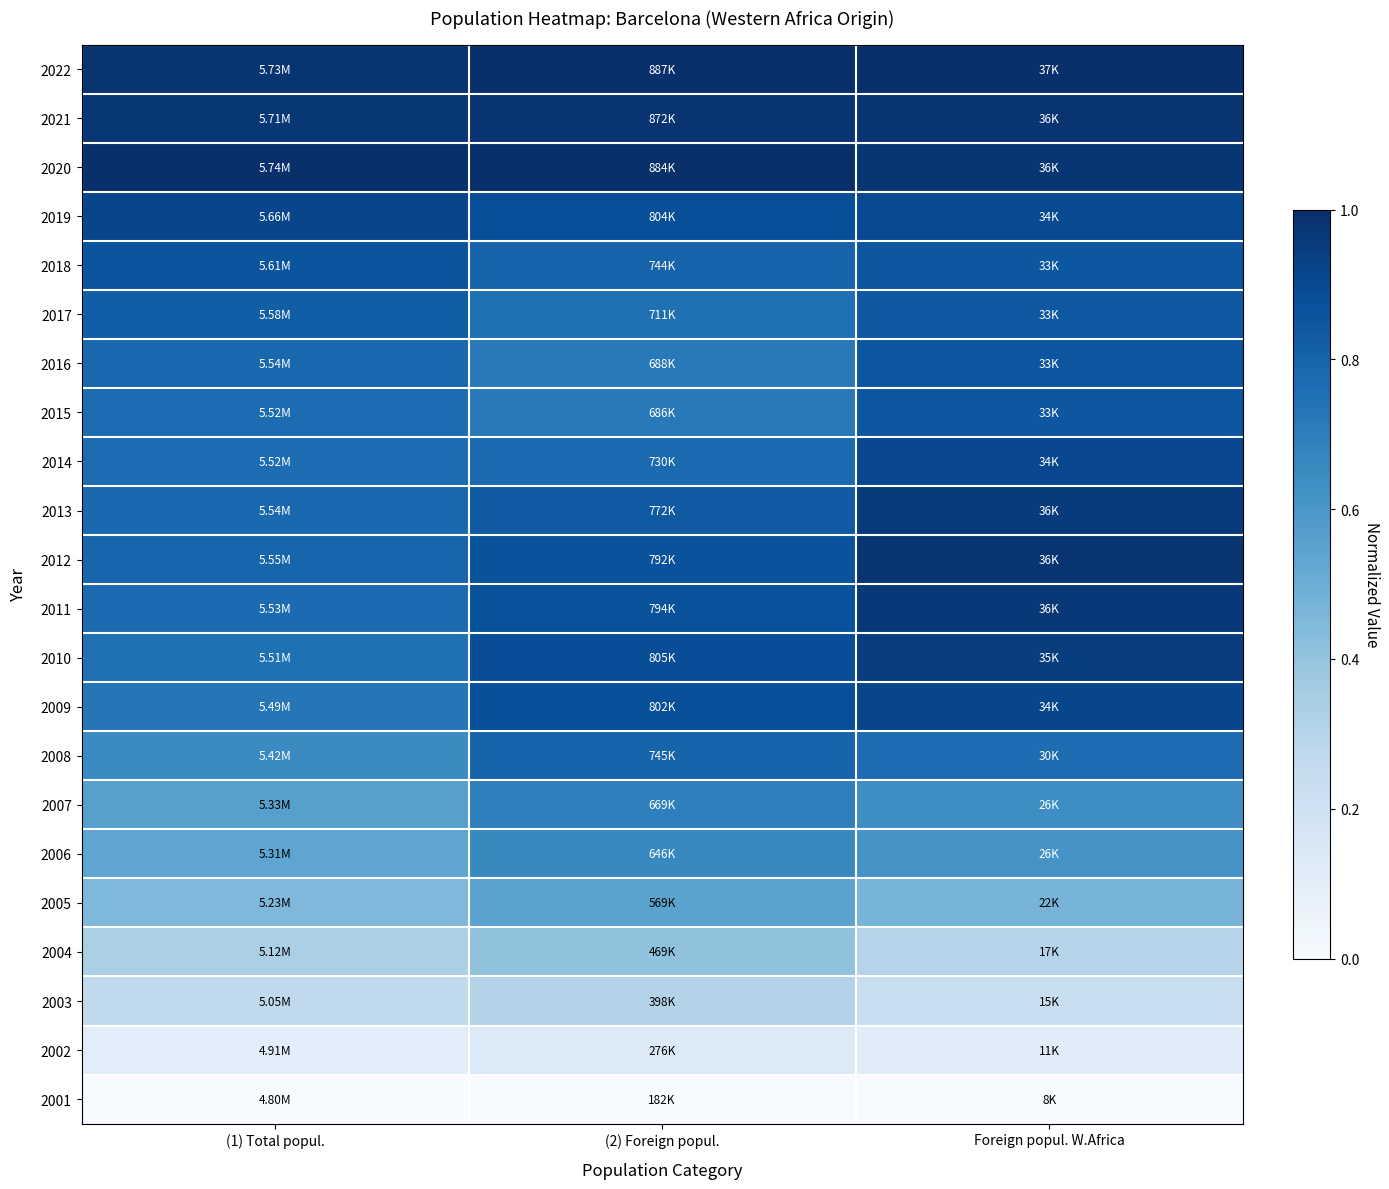

Rank the series by their maximum value, from lowest to highest.

2001, 2002, 2003, 2004, 2005, 2006, 2007, 2008, 2017, 2015, 2016, 2018, 2014, 2009, 2019, 2010, 2013, 2011, 2021, 2012, 2022, 2020